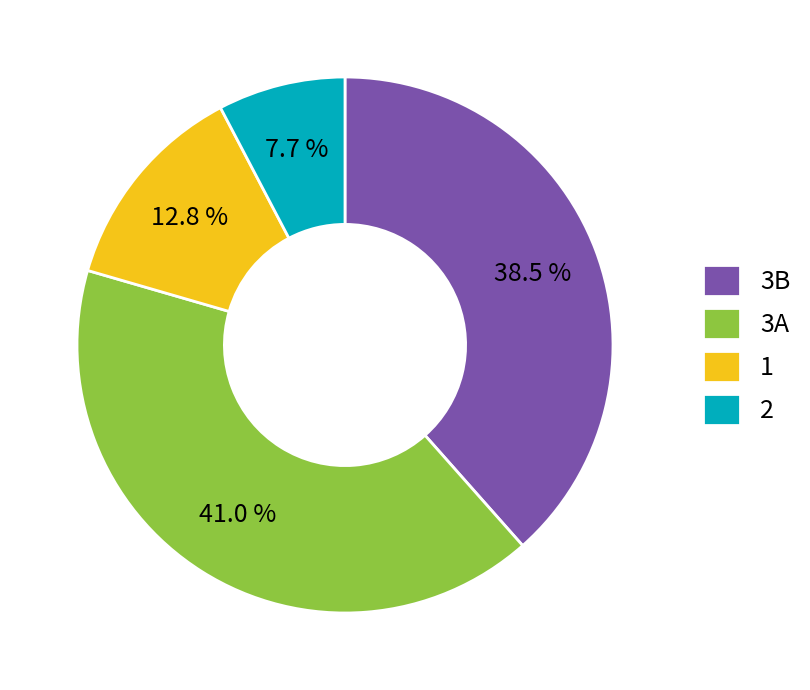

Count the number of slices in the pie.

4